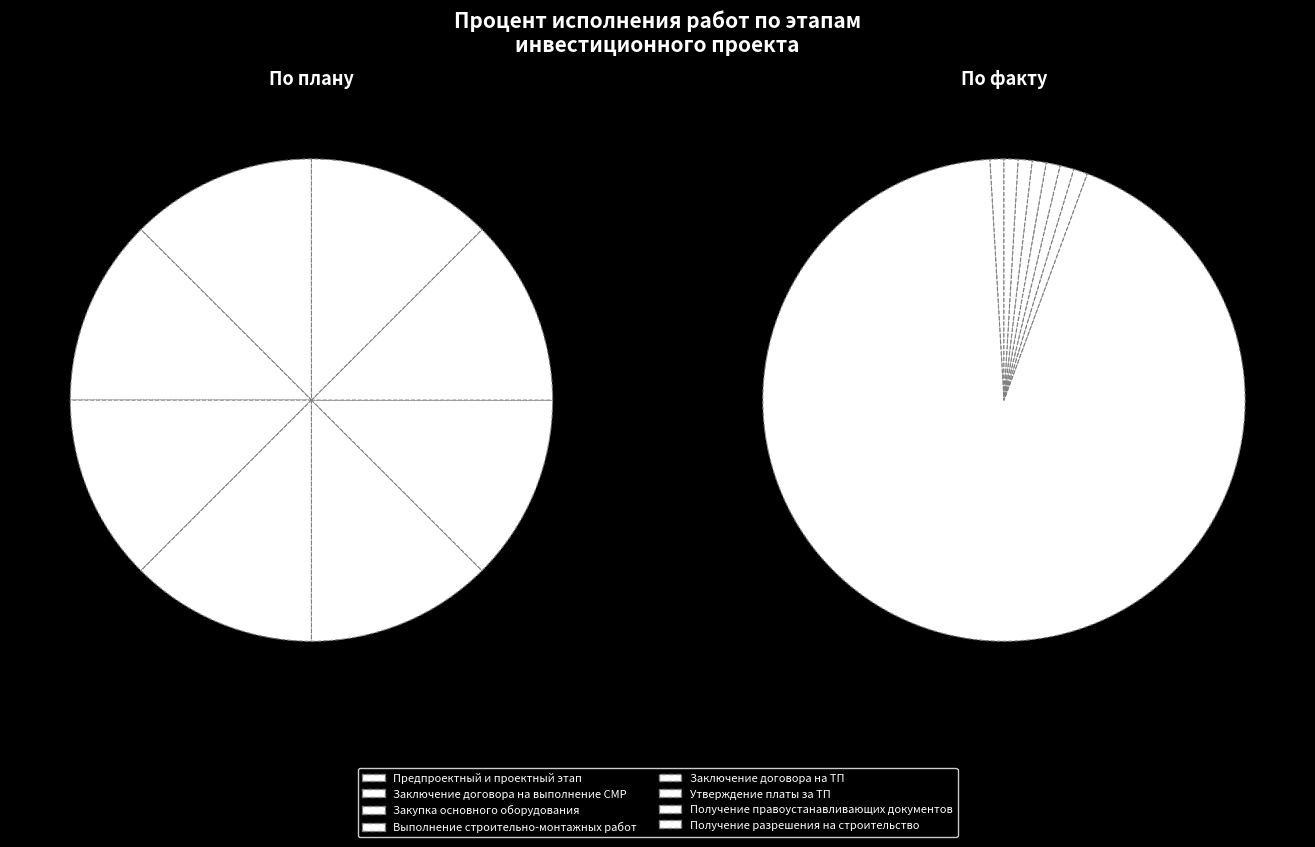

To the nearest percent, what is the difference between the largest and smallest slice percentages?

100%